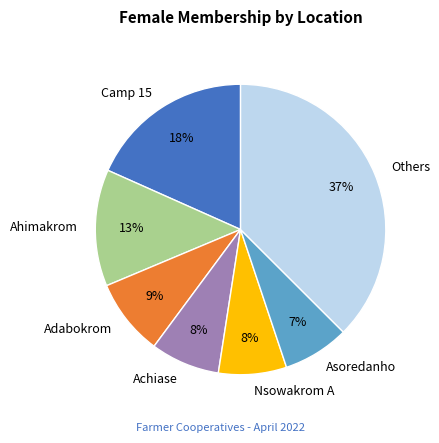

To the nearest percent, what percentage of the pie is Adabokrom?

9%